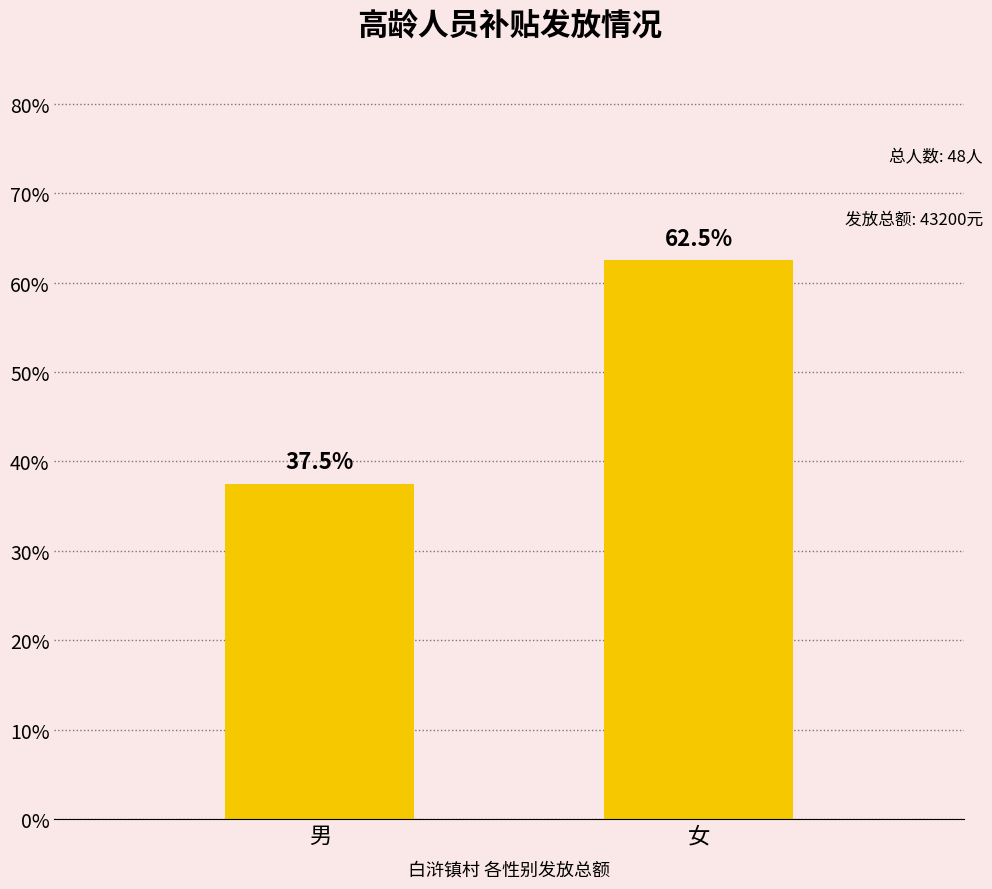

What is the value of the 1st bar from the left?

37.5